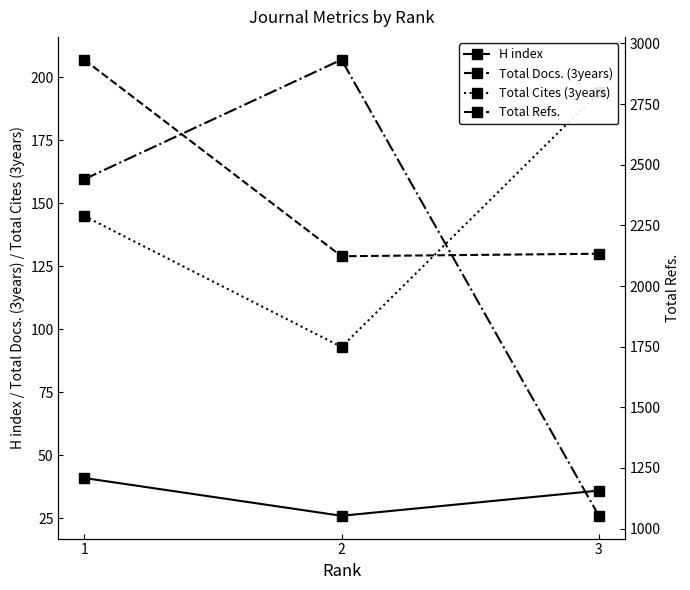

What is the difference between the Total Refs. values at 2 and 3?

1880